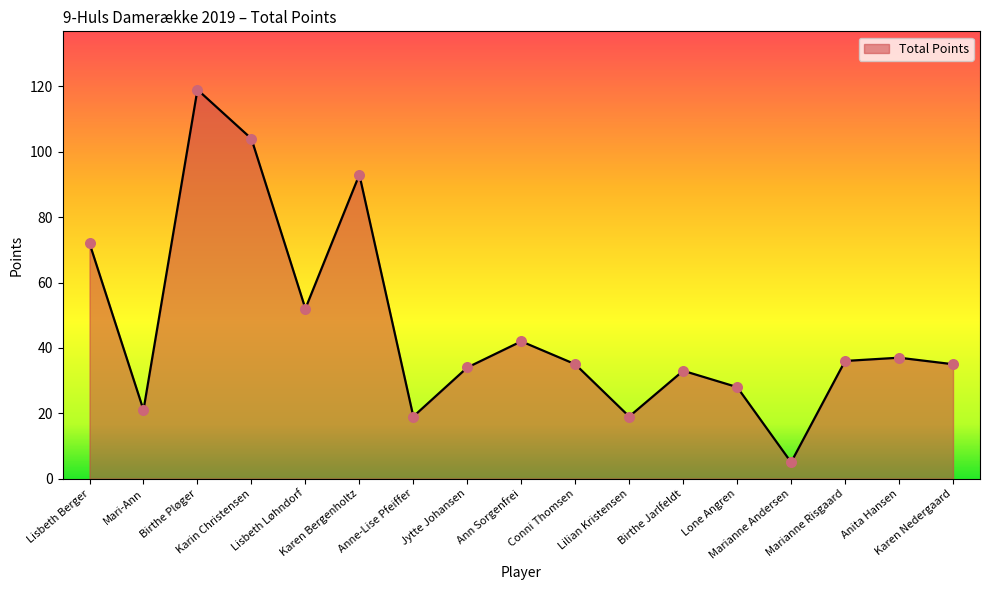

Approximately how many times larger is the value at Jytte Johansen compared to Anne-Lise Pfeiffer?

1.8